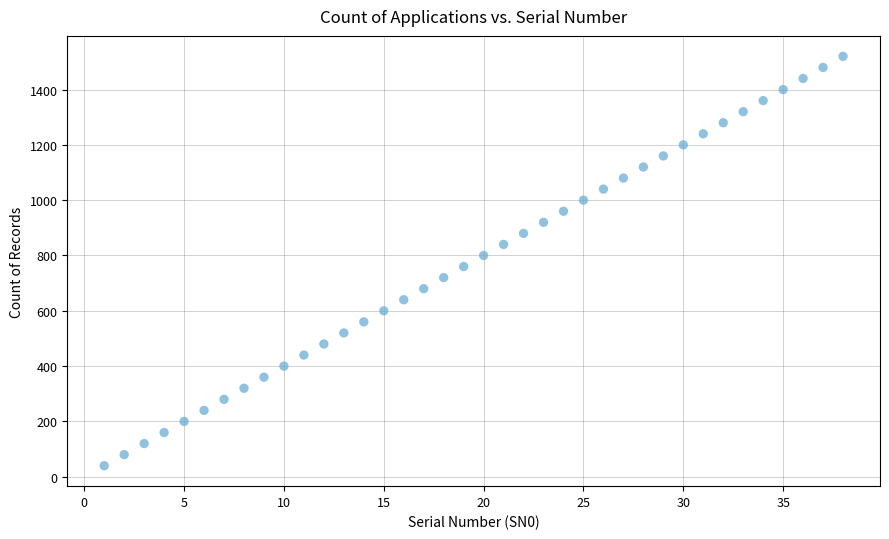

What is the range of Y values (max minus min)?

1480